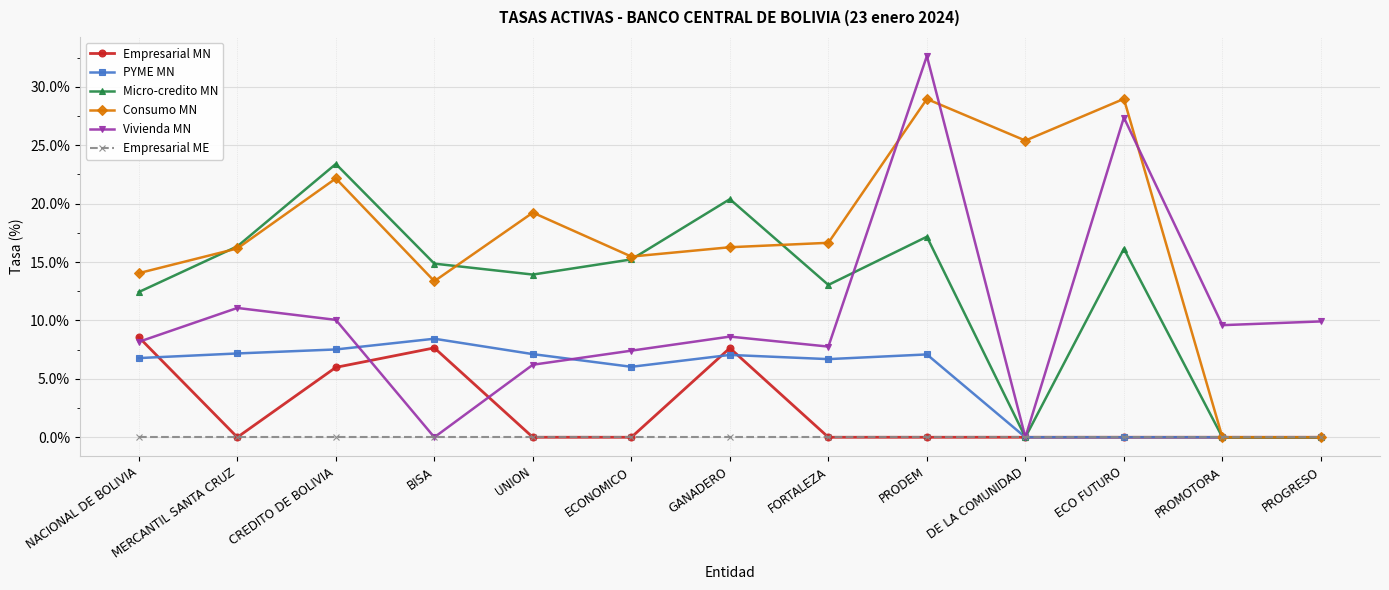

What is the total value across all series at NACIONAL DE BOLIVIA?

50.0